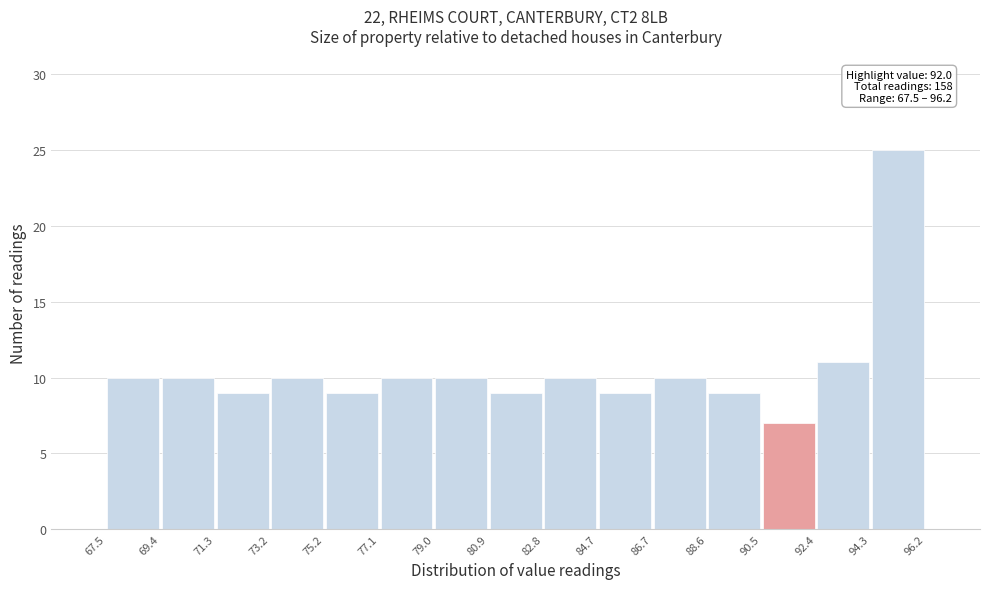

Over which range of the x-axis is the bar tallest?

94.3 to 96.2